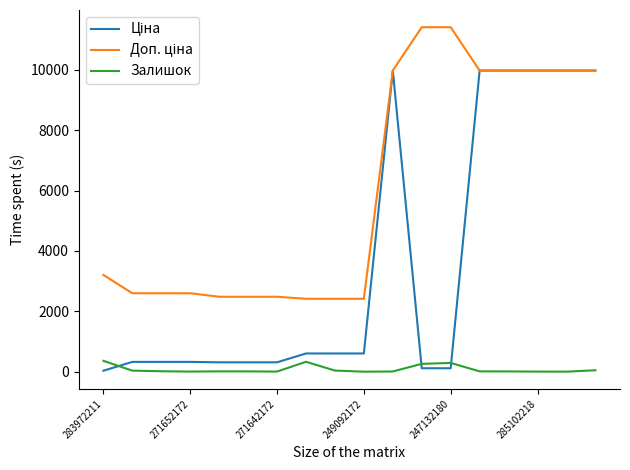

What is the maximum value for Залишок?

360.0